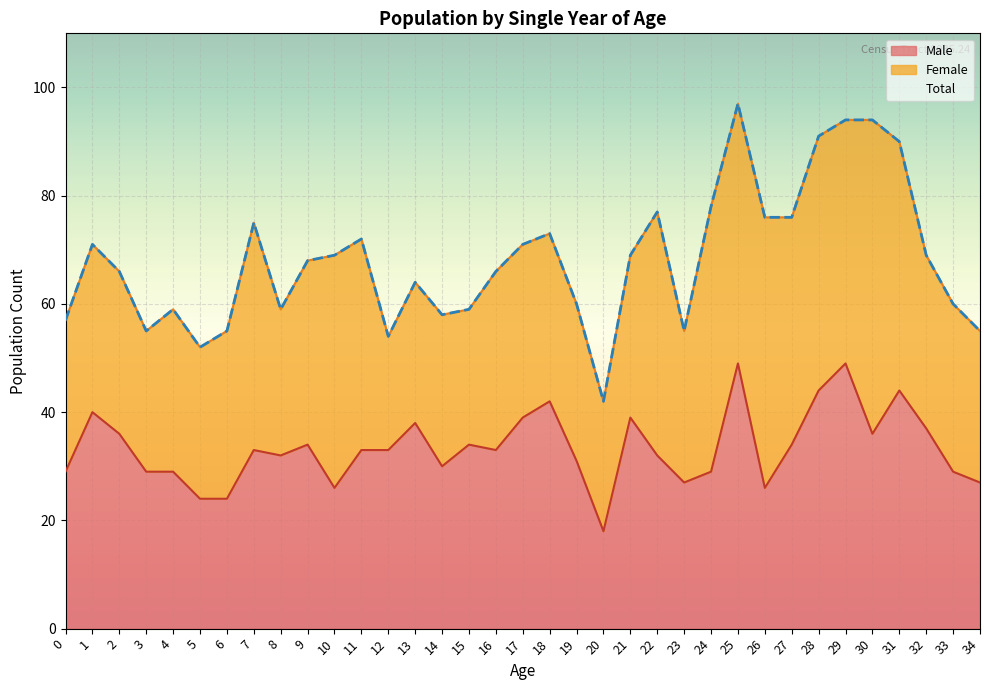

Which has a higher value, 30 or 28?

28